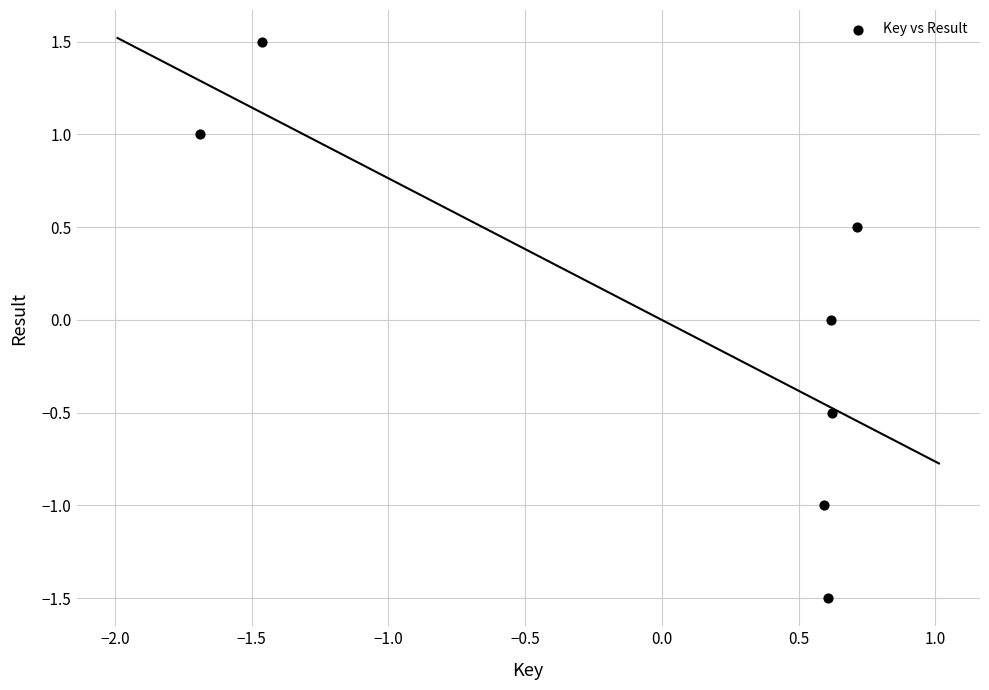

What is the range of X values (max minus min)?

2.4